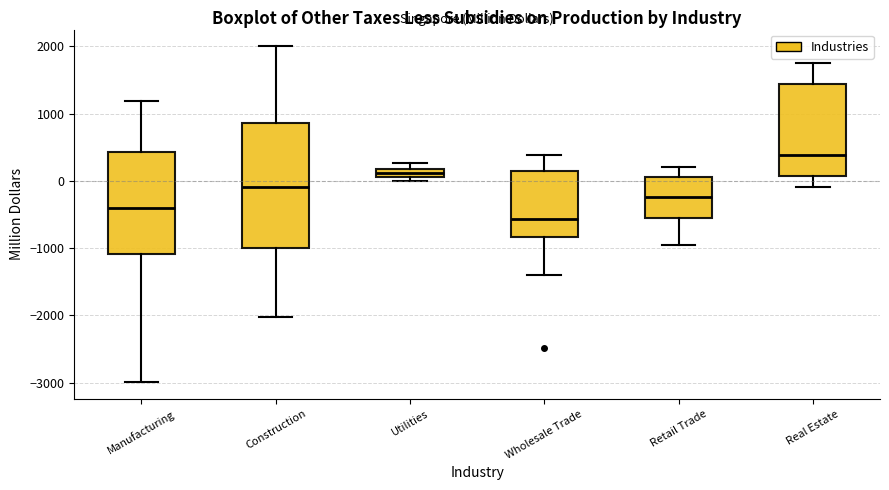

Which box is the tallest, from its lower edge to its upper edge?

Construction